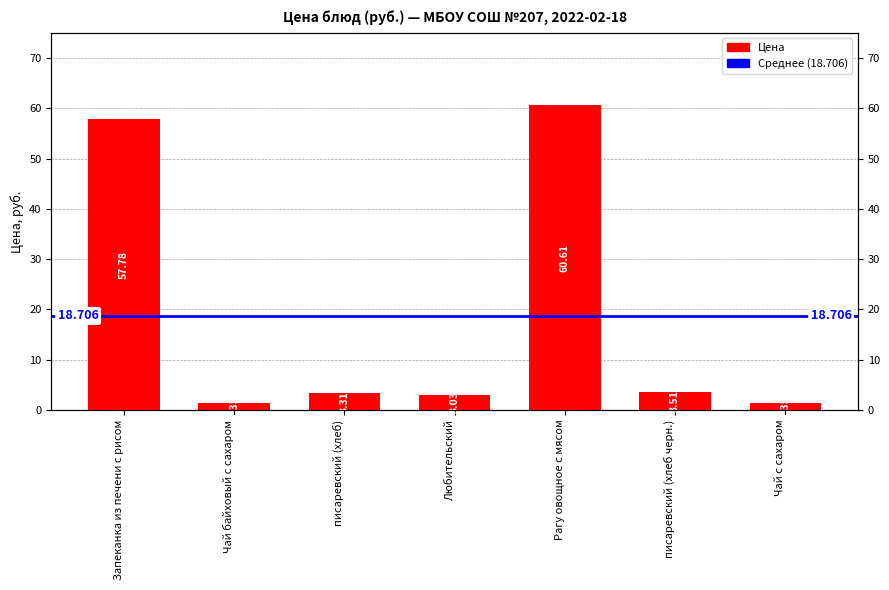

What is the ratio of the value at Любительский to the value at писаревский (хлеб черн.)?

0.9